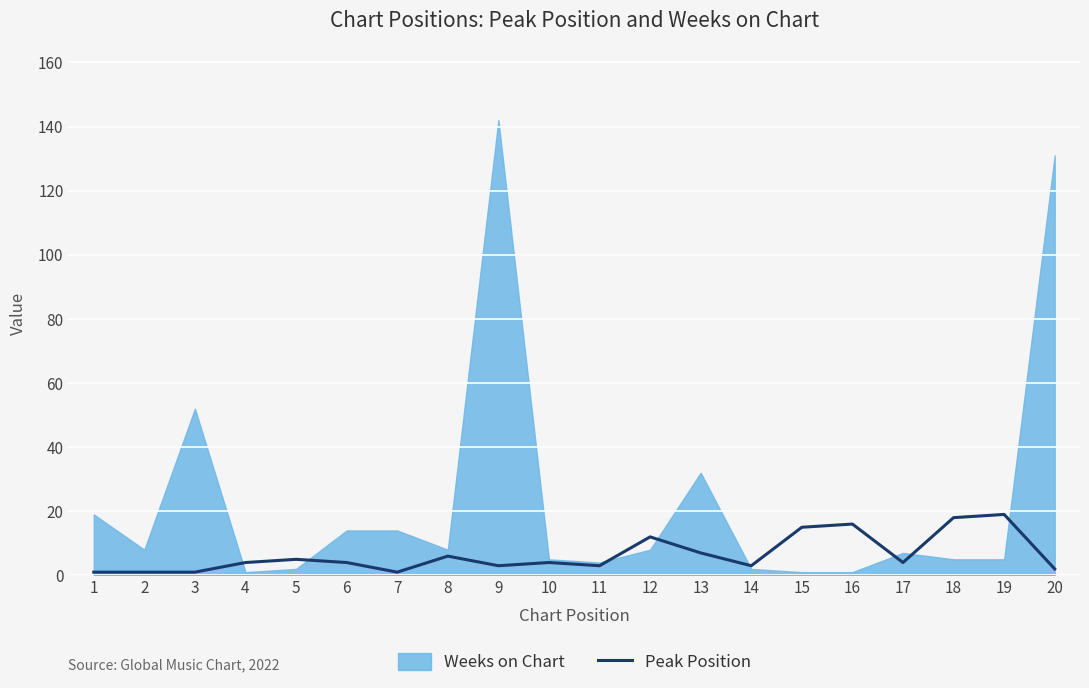

The value at 1 is 1. True or false?

True